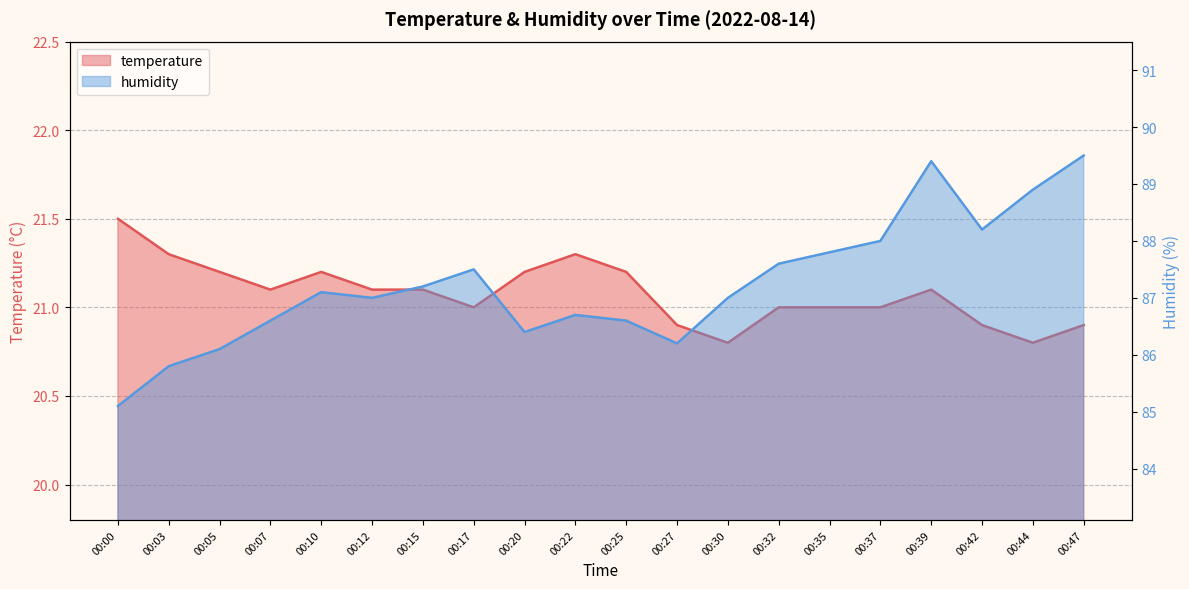

Between 00:00 and 00:03, which series saw the biggest shift?

humidity